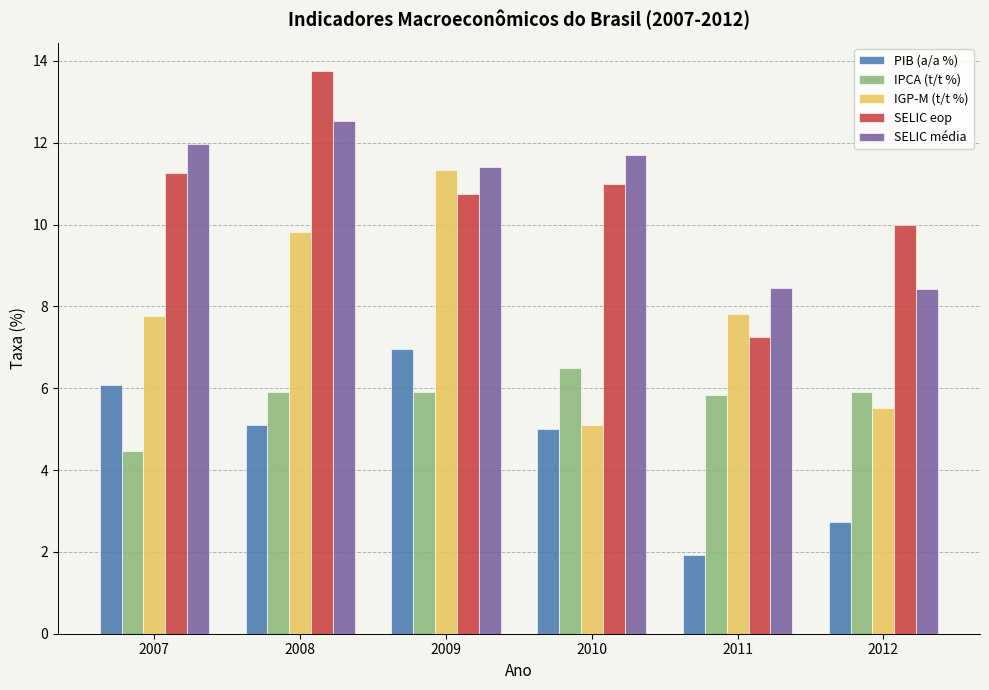

What is the sum of all SELIC média values?

64.5